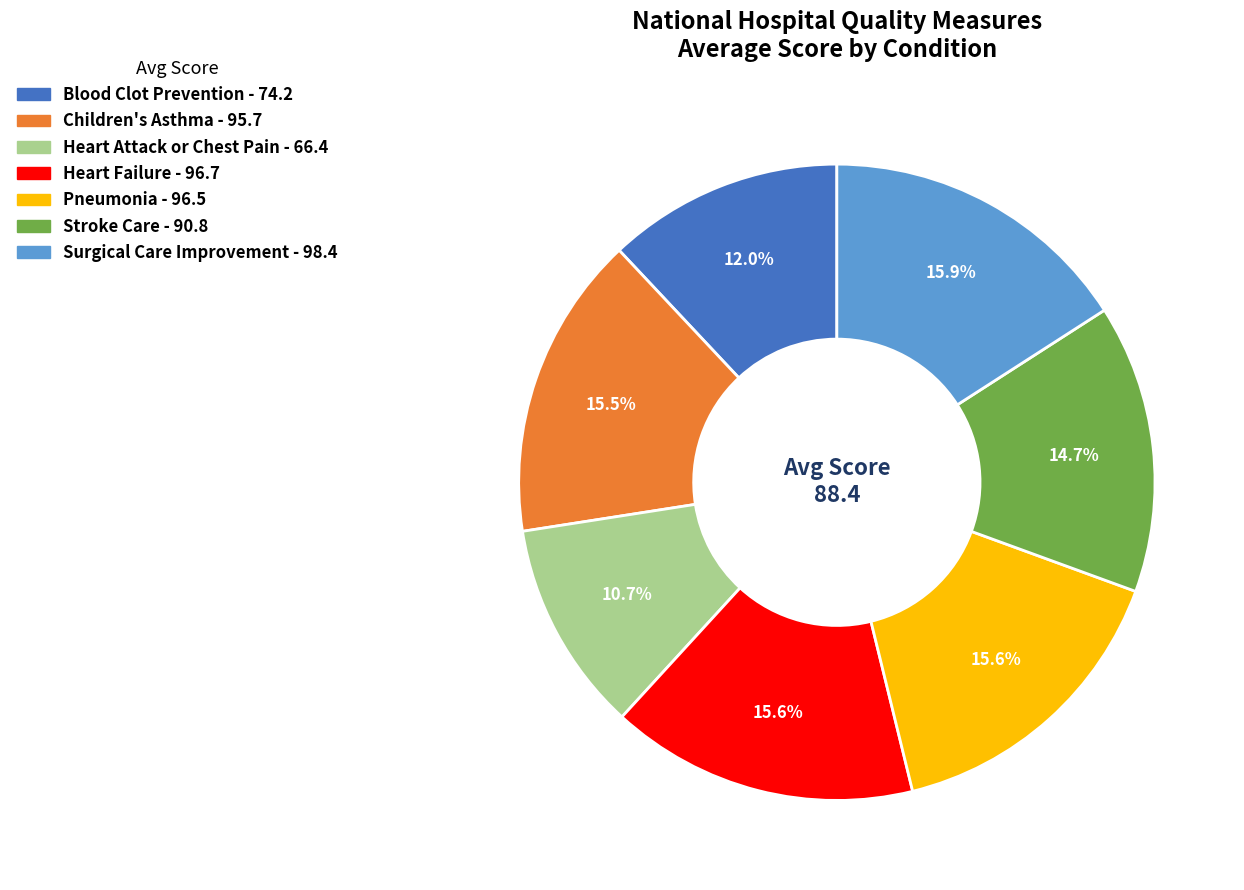

Is there any slice that represents more than half of the pie?

No